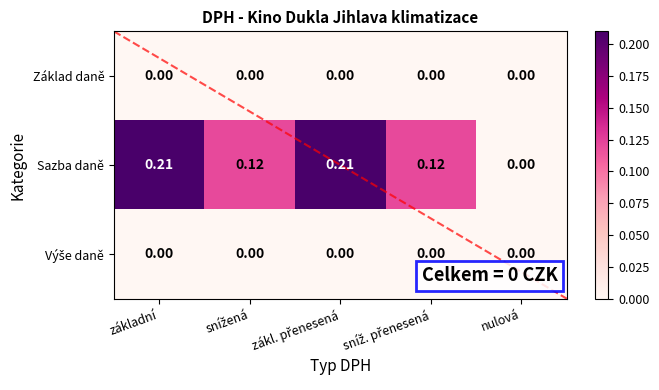

Is it true that Sazba daně equals 0.1 at snížená?

True